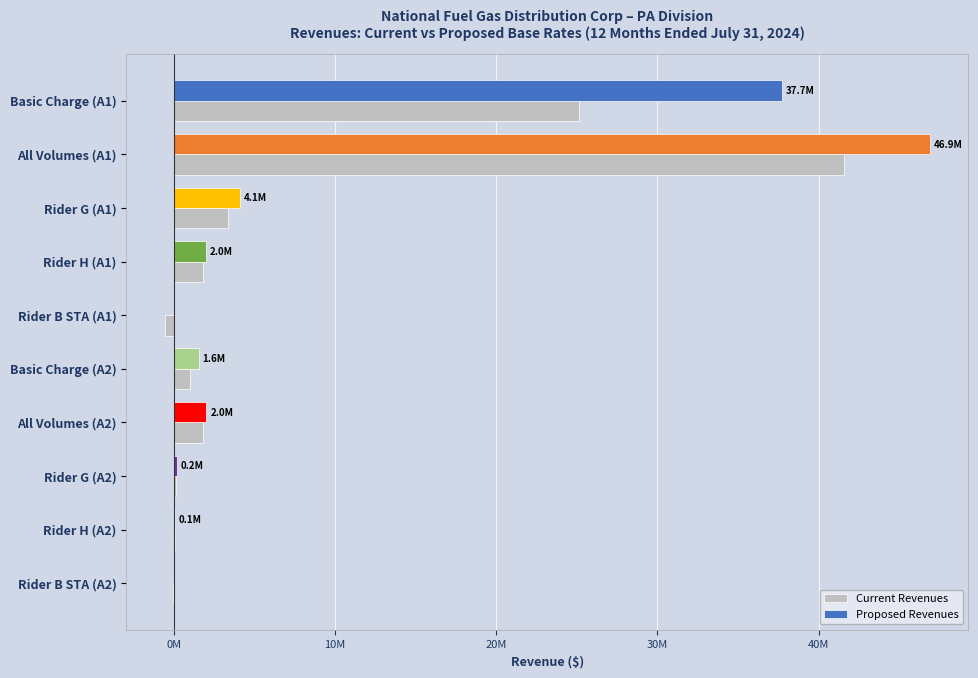

What are all the series names shown in the legend?

Current Revenues, Proposed Revenues